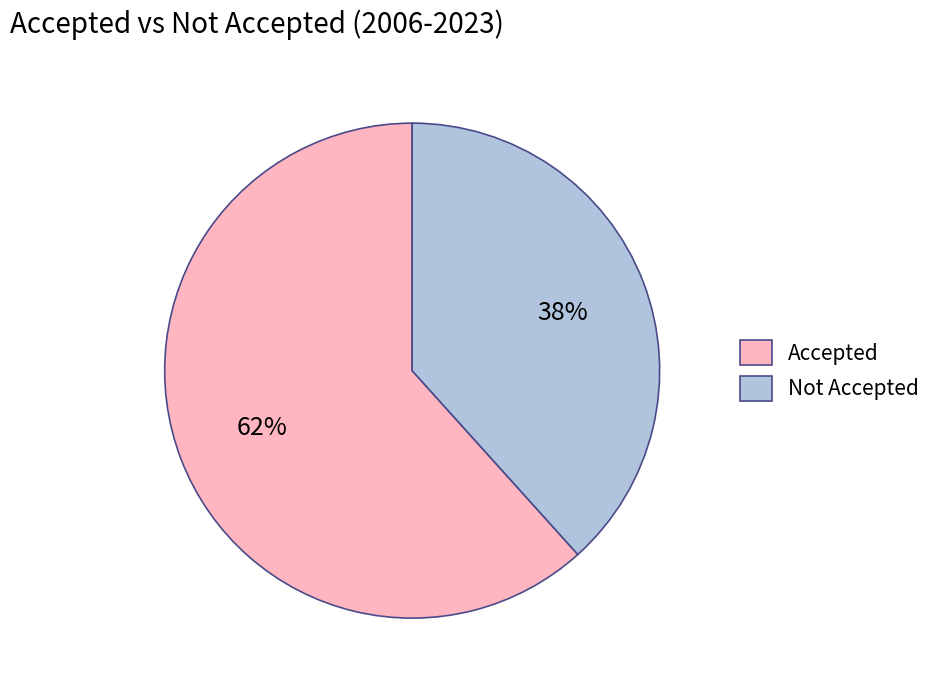

Is there any slice that represents more than half of the pie?

Yes